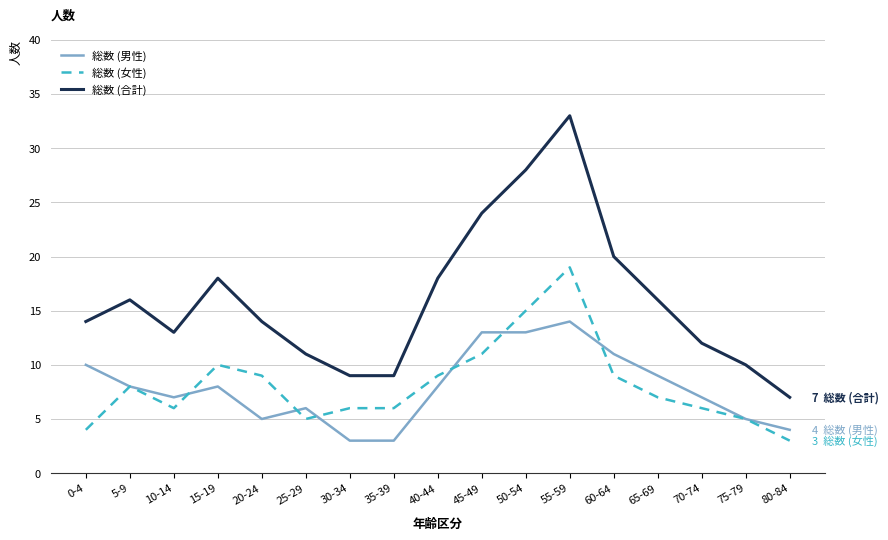

How many series are shown in this chart?

3